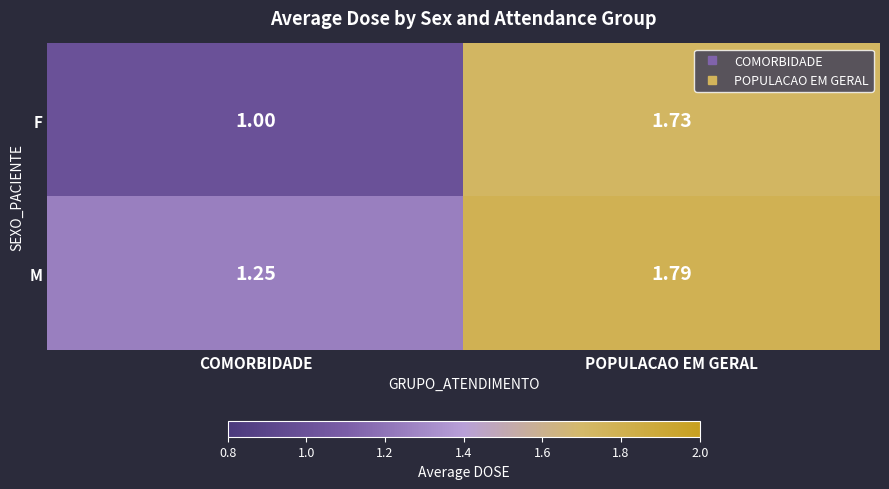

Which category has the highest value across all series?

POPULACAO EM GERAL